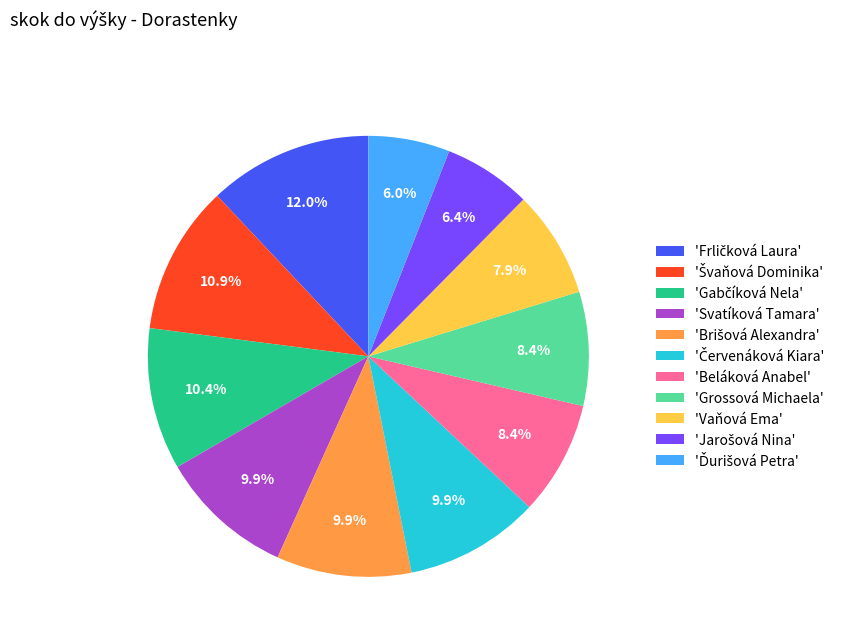

Count the number of slices in the pie.

11